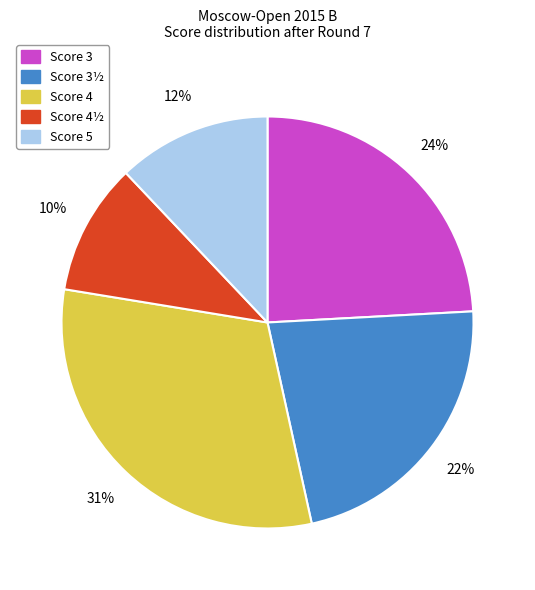

To the nearest percent, what is the difference between the largest and smallest slice percentages?

21%